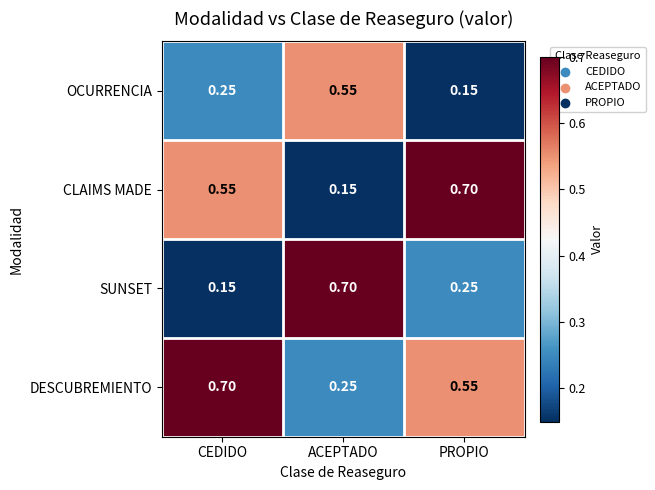

Is the value of CLAIMS MADE at PROPIO greater than the value of SUNSET at PROPIO?

Yes